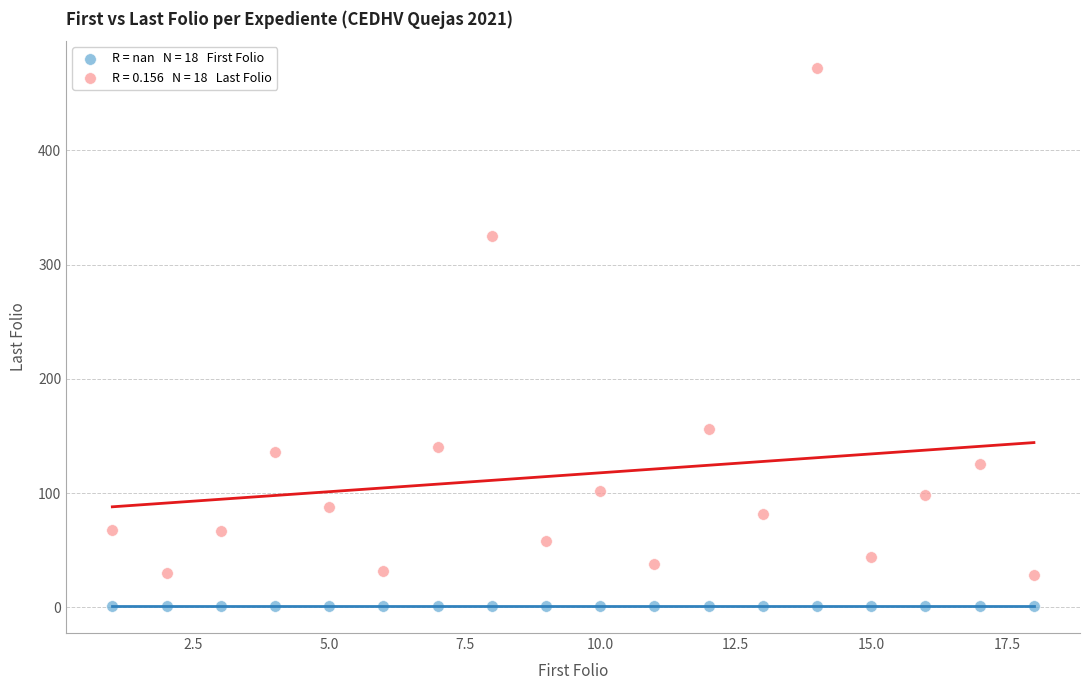

Across all series, what Y value is closest to 236?

156